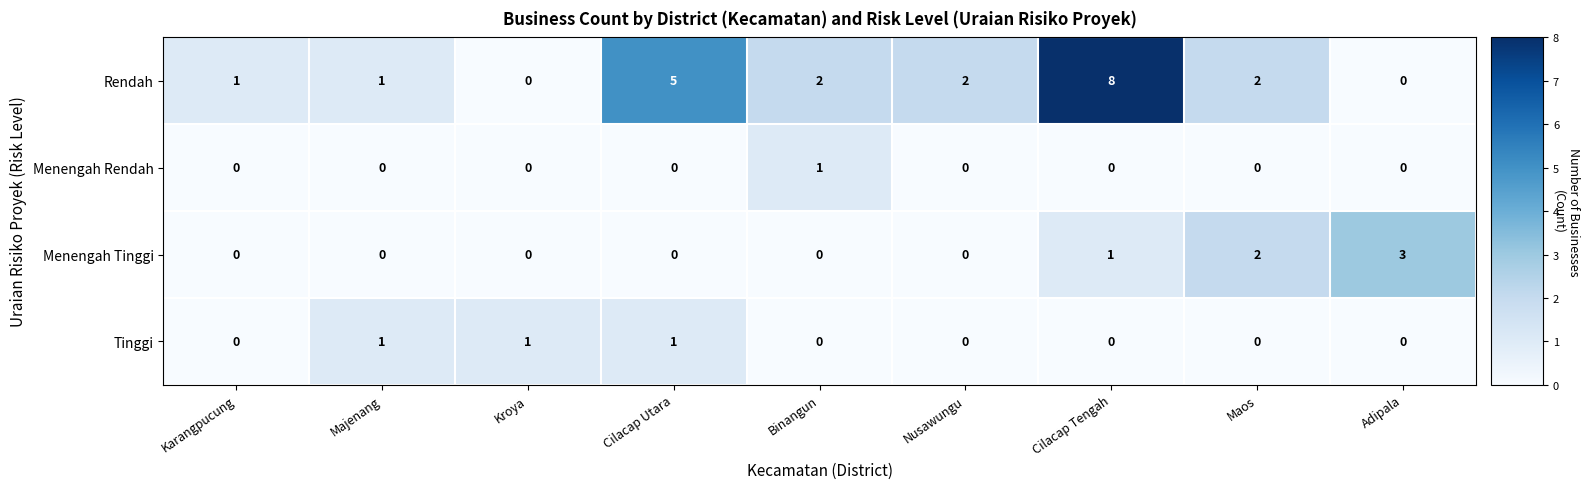

Is it true that Rendah equals 8 at Cilacap Tengah?

True